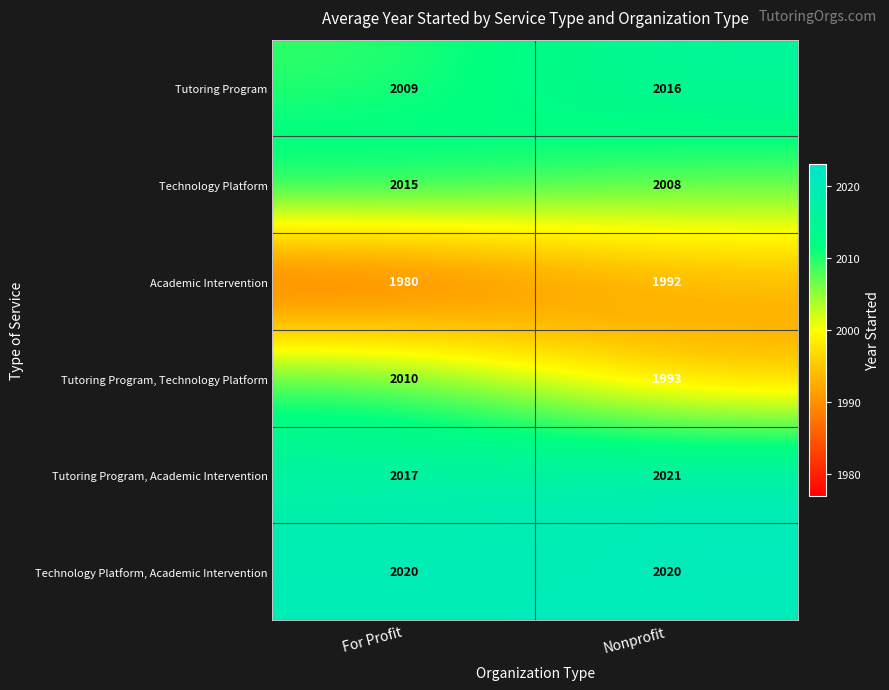

Is the value of Technology Platform at Nonprofit greater than the value of Tutoring Program, Technology Platform at For Profit?

No